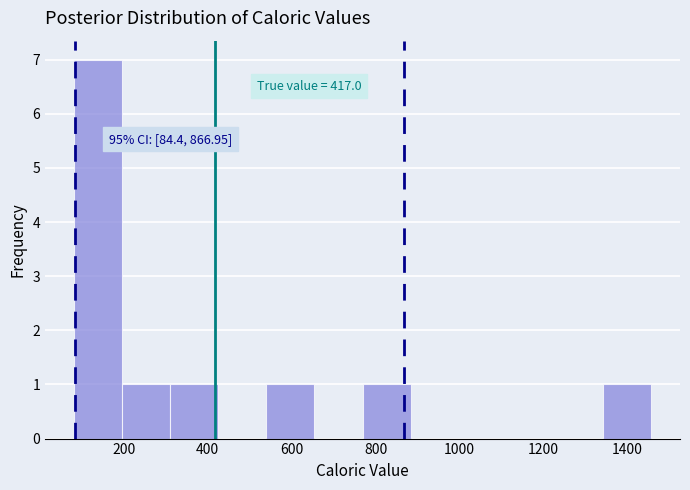

Over which range of the x-axis is the bar tallest?

80 to 200